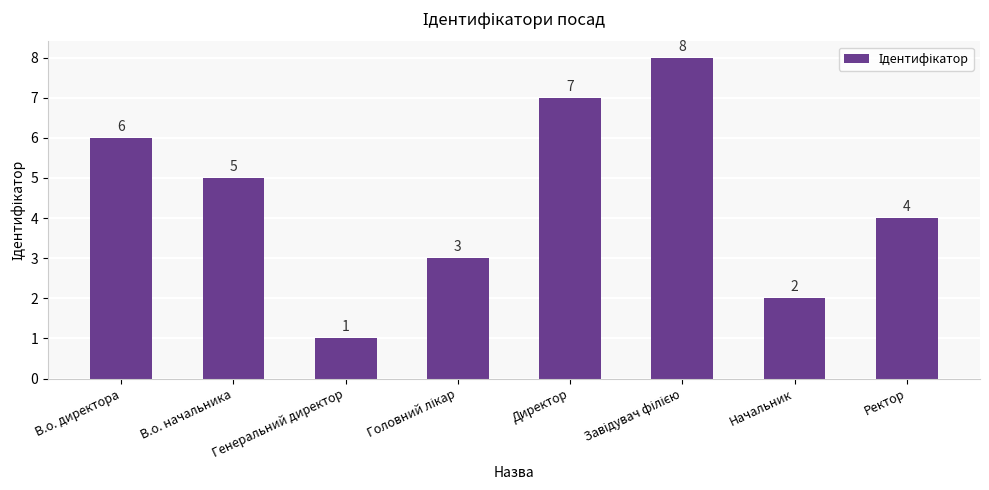

What position from the right is Начальник?

2